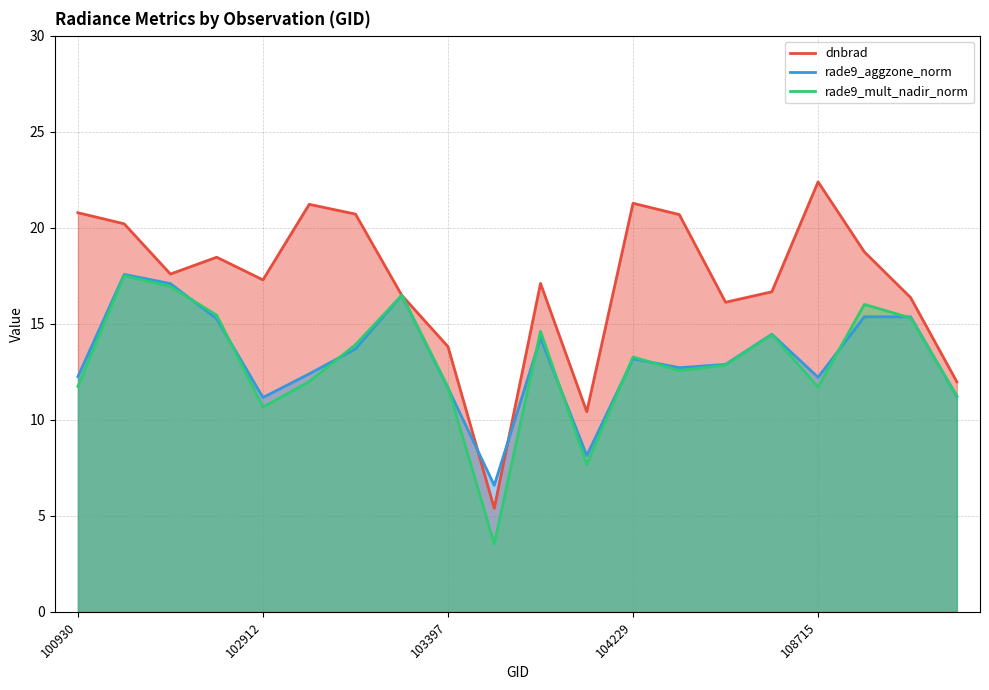

How many data points does each series have?

20